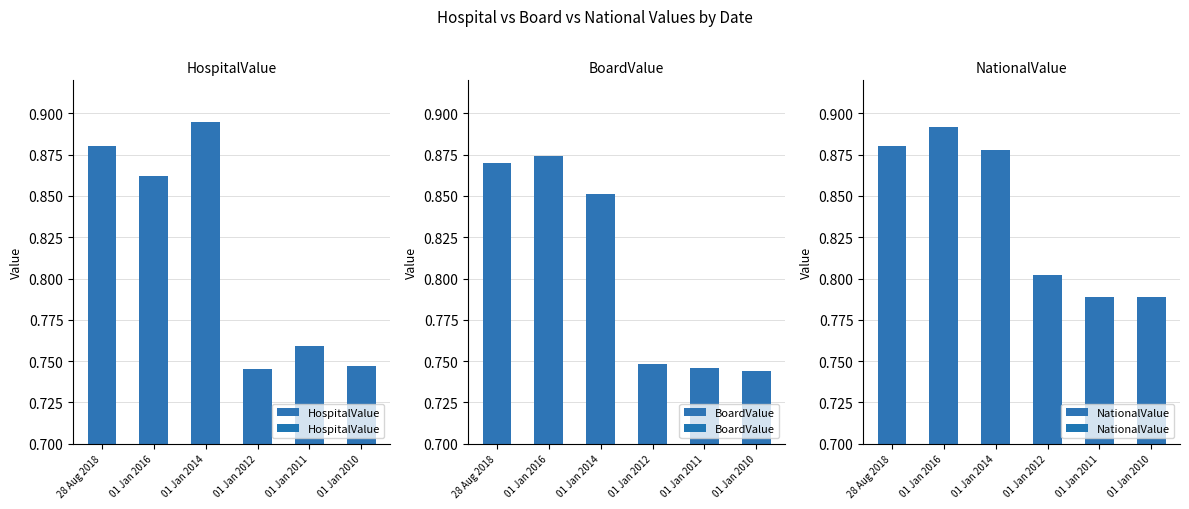

What is the difference between the NationalValue values at 01 Jan 2011 and 28 Aug 2018?

0.1